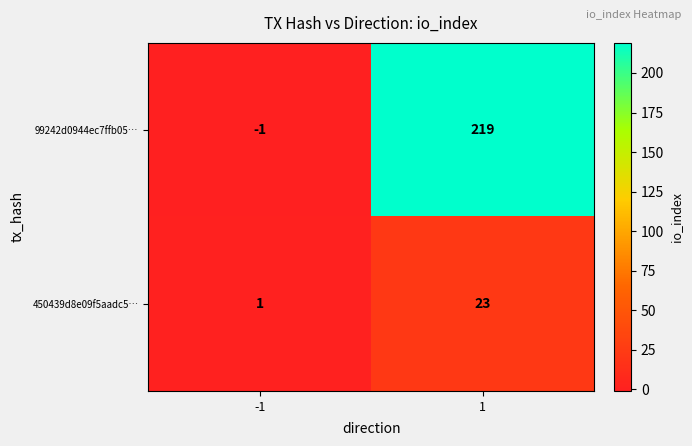

Reading left to right, transcribe all the data shown in this chart.

99242d0944ec7ffb05…: -1	219
450439d8e09f5aadc5…: 1	23